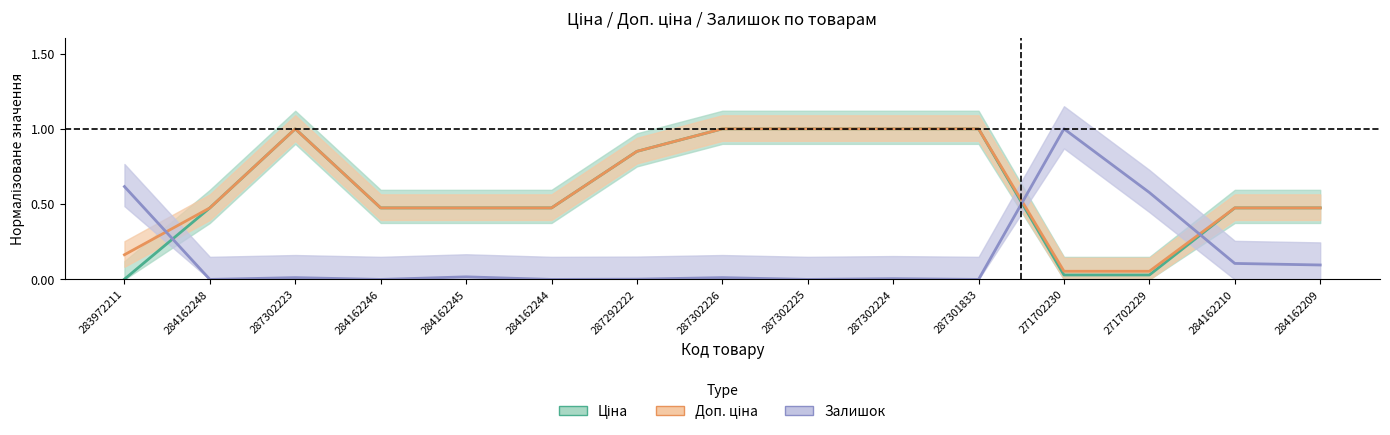

What is the difference between the maximum and minimum values in the Ціна series?

1.0